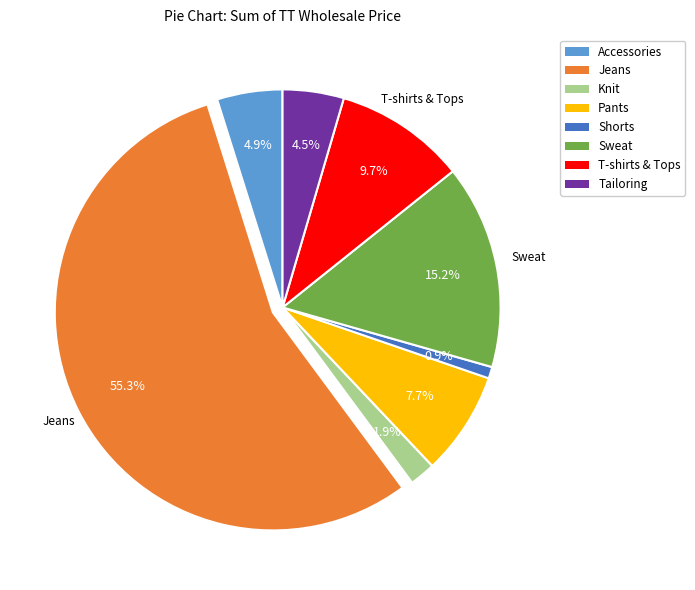

Does any single category account for the majority?

Yes